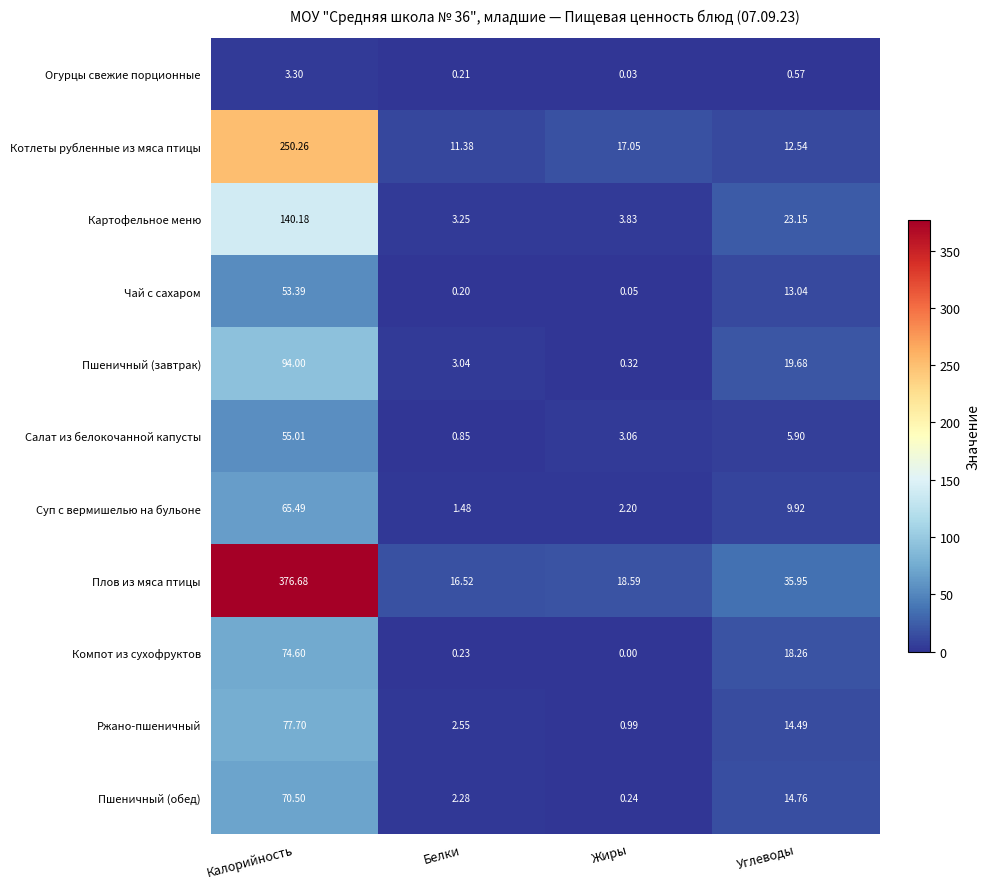

At how many categories does at least one series exceed 11?

4